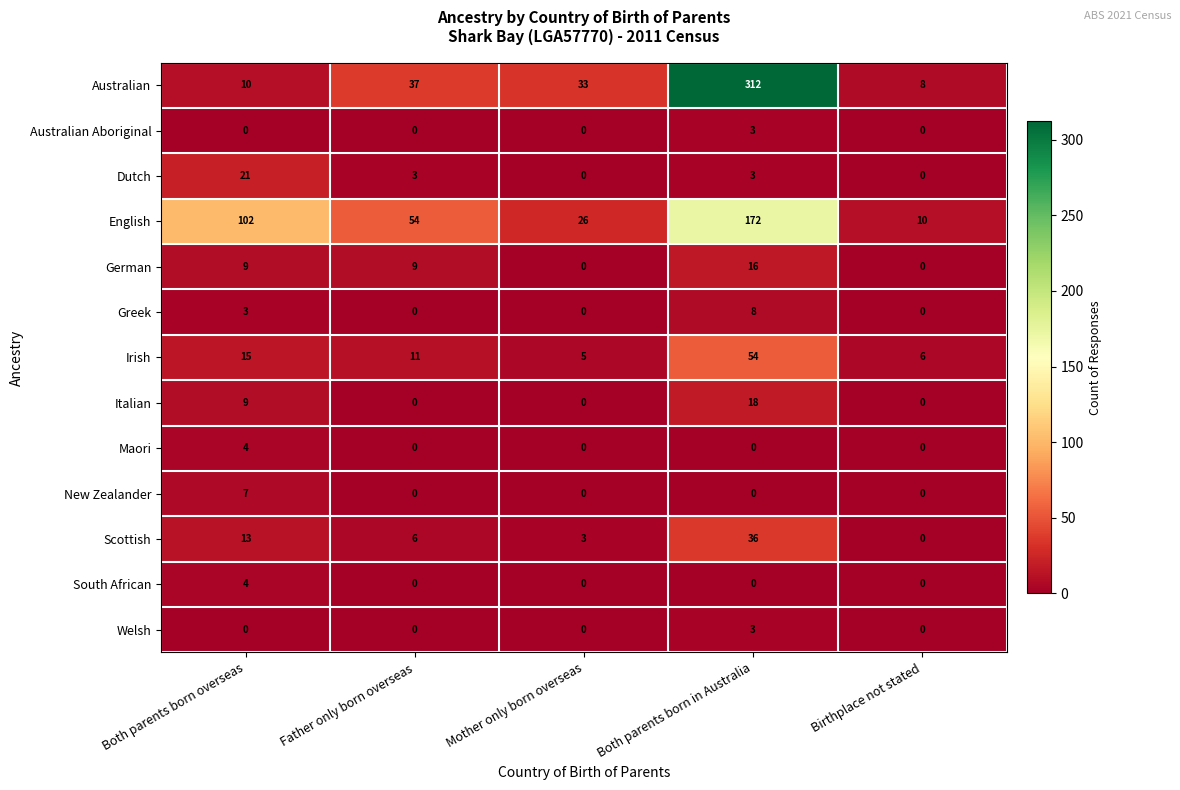

True or false: Dutch has a value of 0 at Birthplace not stated.

True